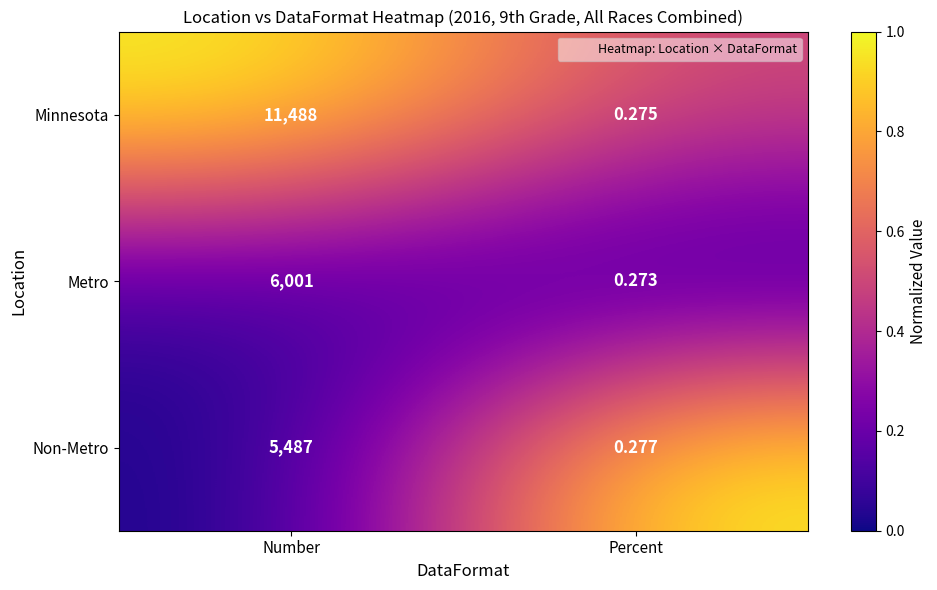

What is the spread (max minus min) of values at Percent?

0.0